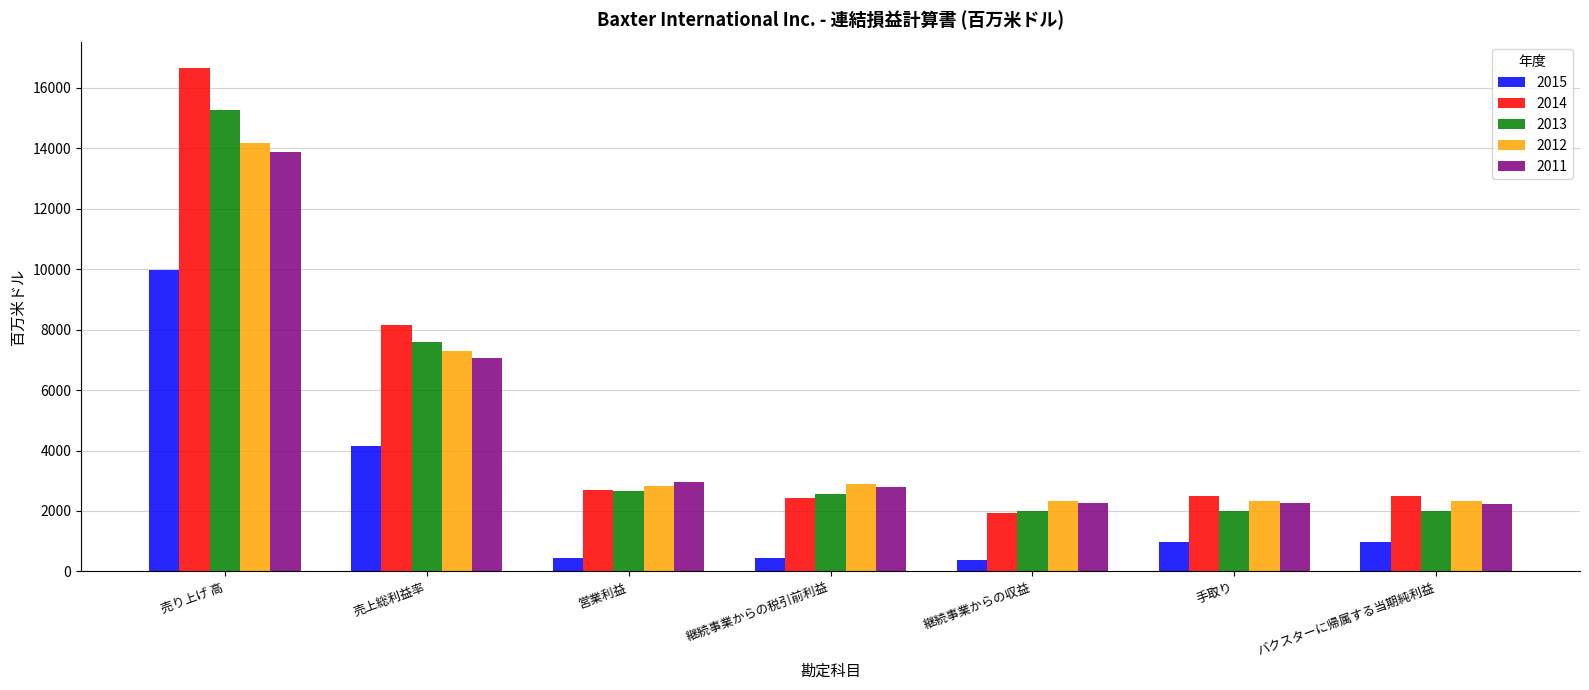

What is the maximum value for 2012?

14190